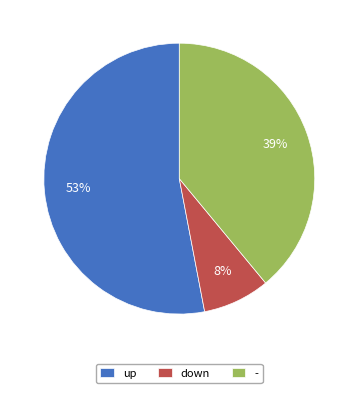

Is it true that up is 62% of the pie?

False